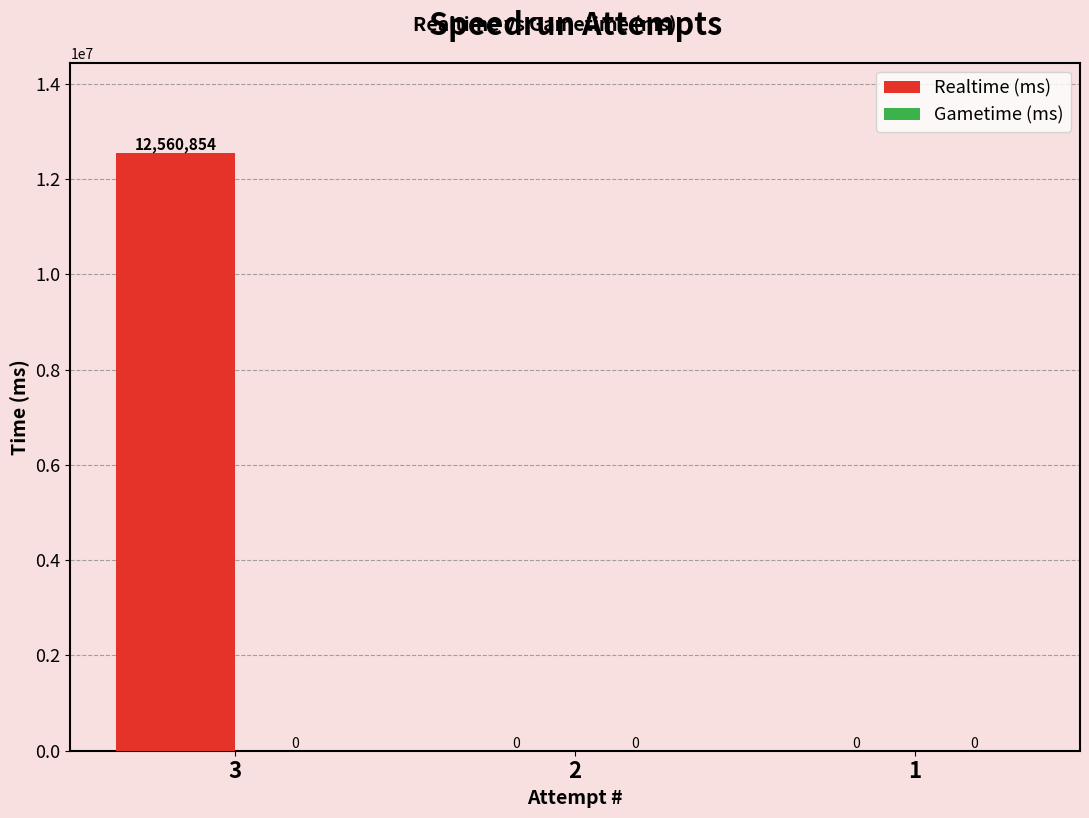

Reading right to left, extract all data points from this chart.

1=0	2=0	3=12560854